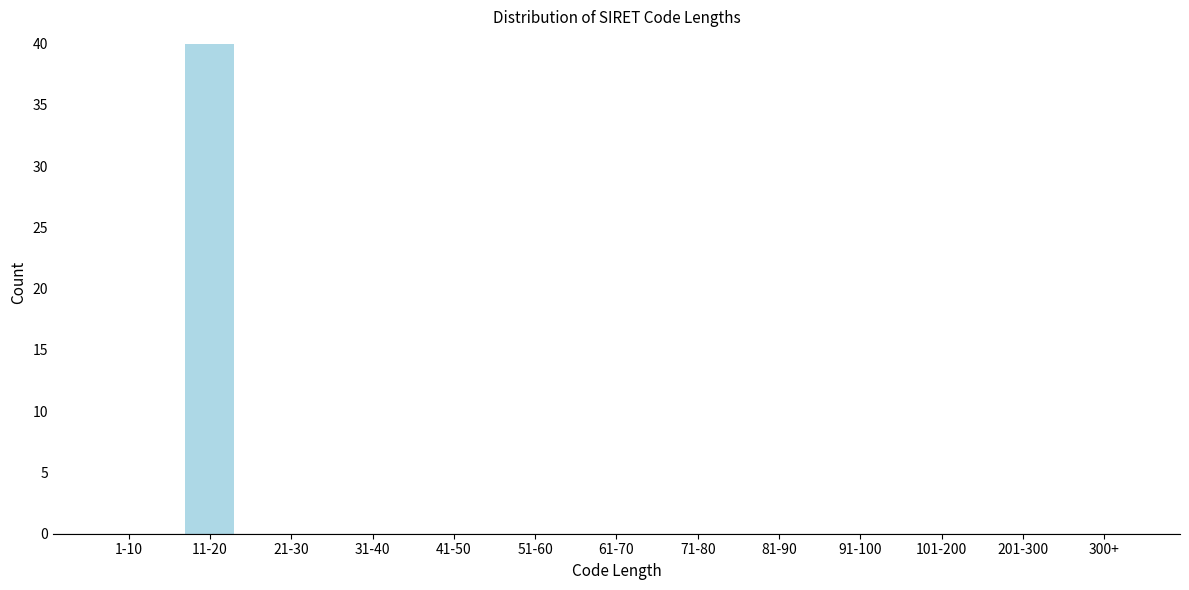

Reading right to left, transcribe all the data shown in this chart.

300+=0	201-300=0	101-200=0	91-100=0	81-90=0	71-80=0	61-70=0	51-60=0	41-50=0	31-40=0	21-30=0	11-20=40	1-10=0